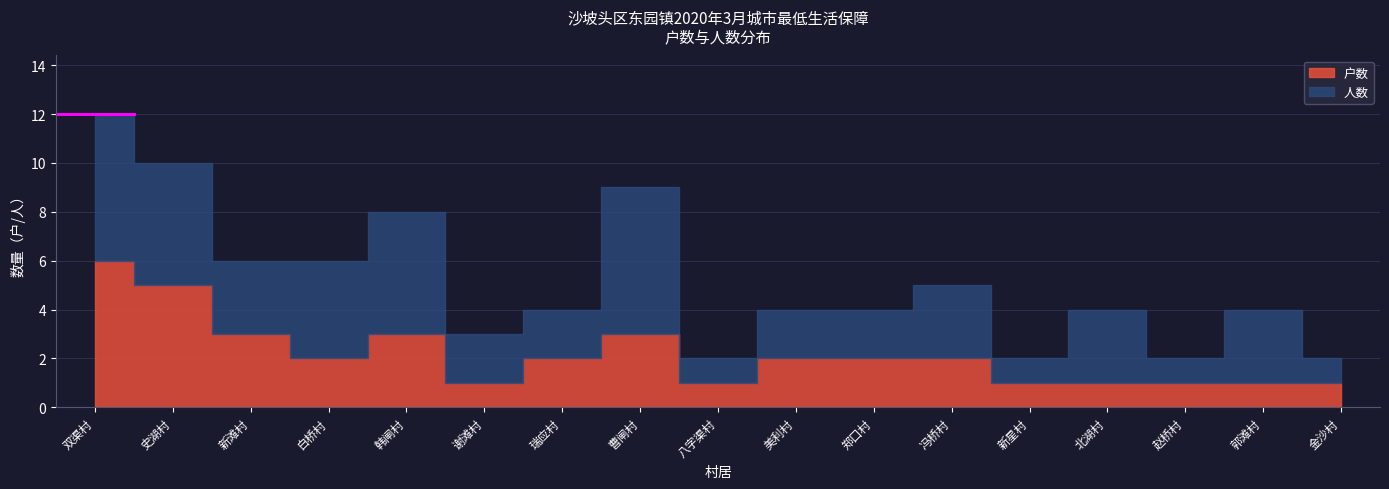

What is the average value of the 户数 series?

2